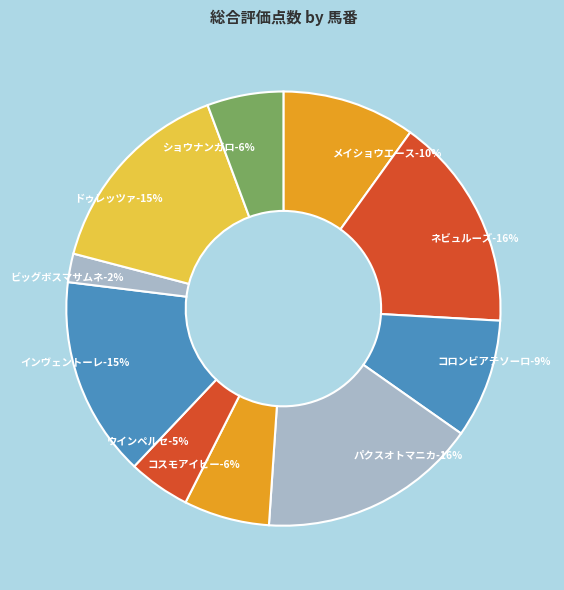

How many slices are in this pie chart?

10